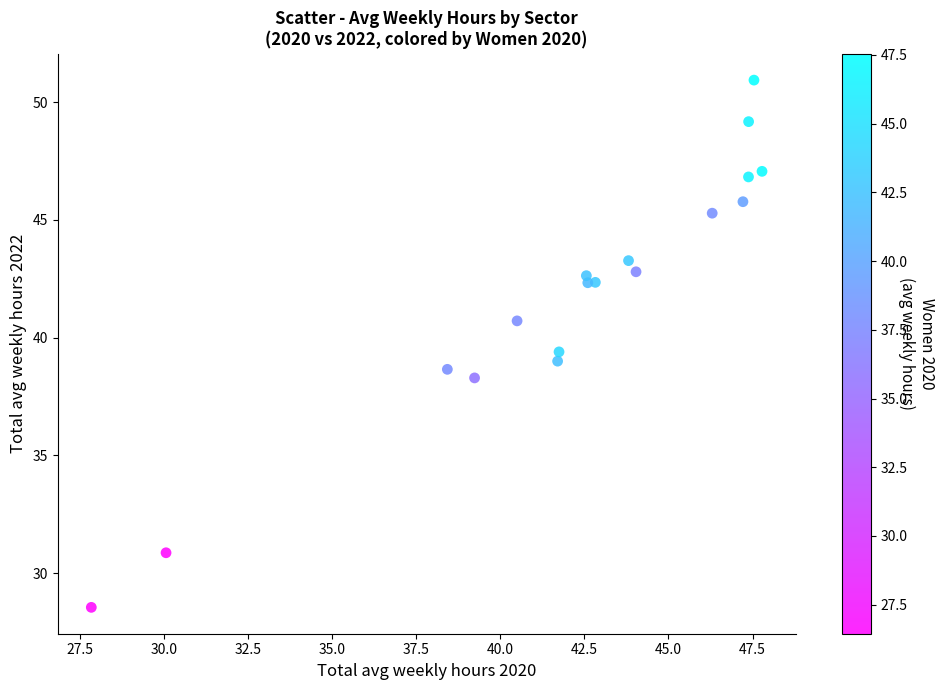

What is the range of X values (max minus min)?

19.9